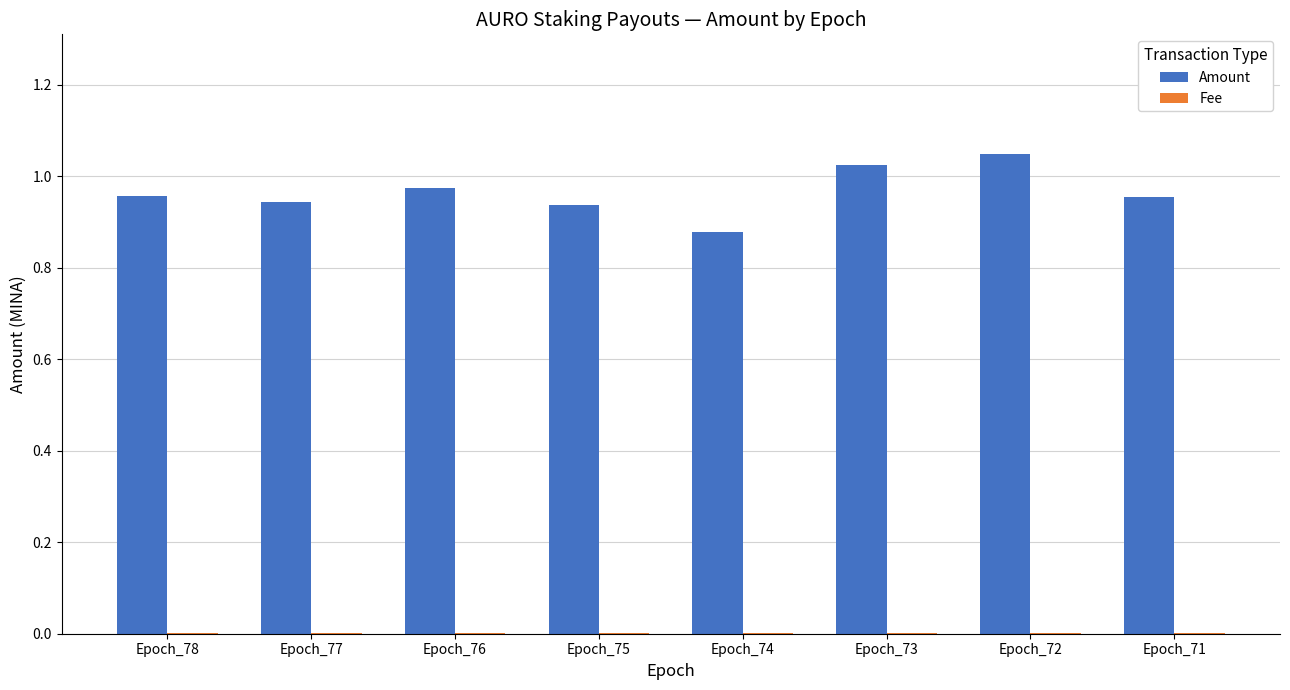

True or false: Amount has a value of 0.3 at Epoch_75.

False